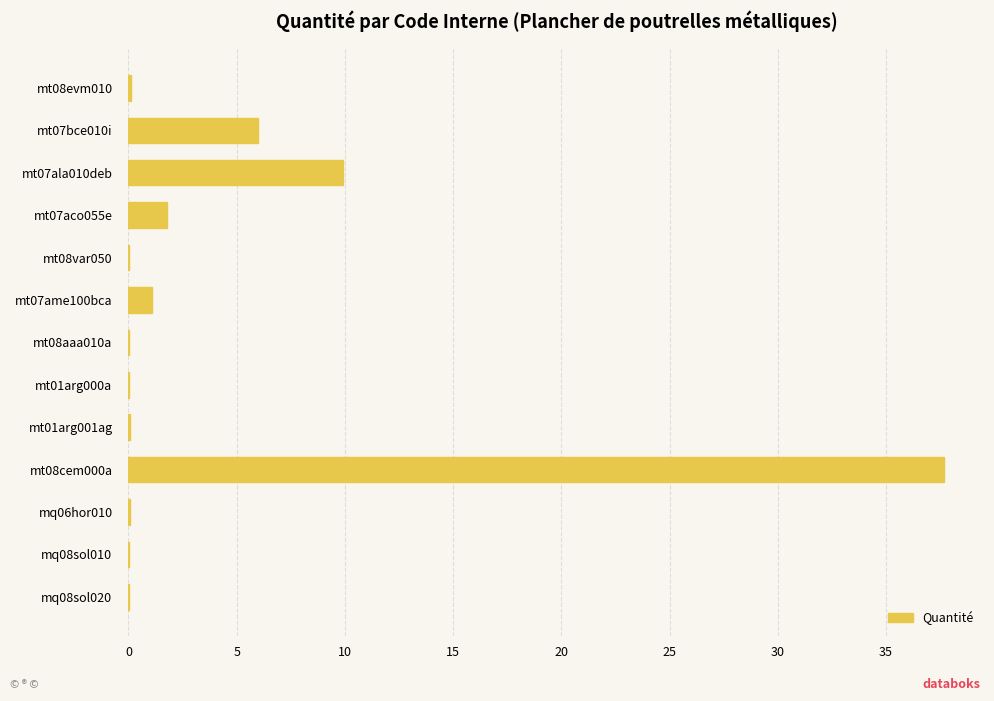

At which label is the value closest to 18?

mt07ala010deb